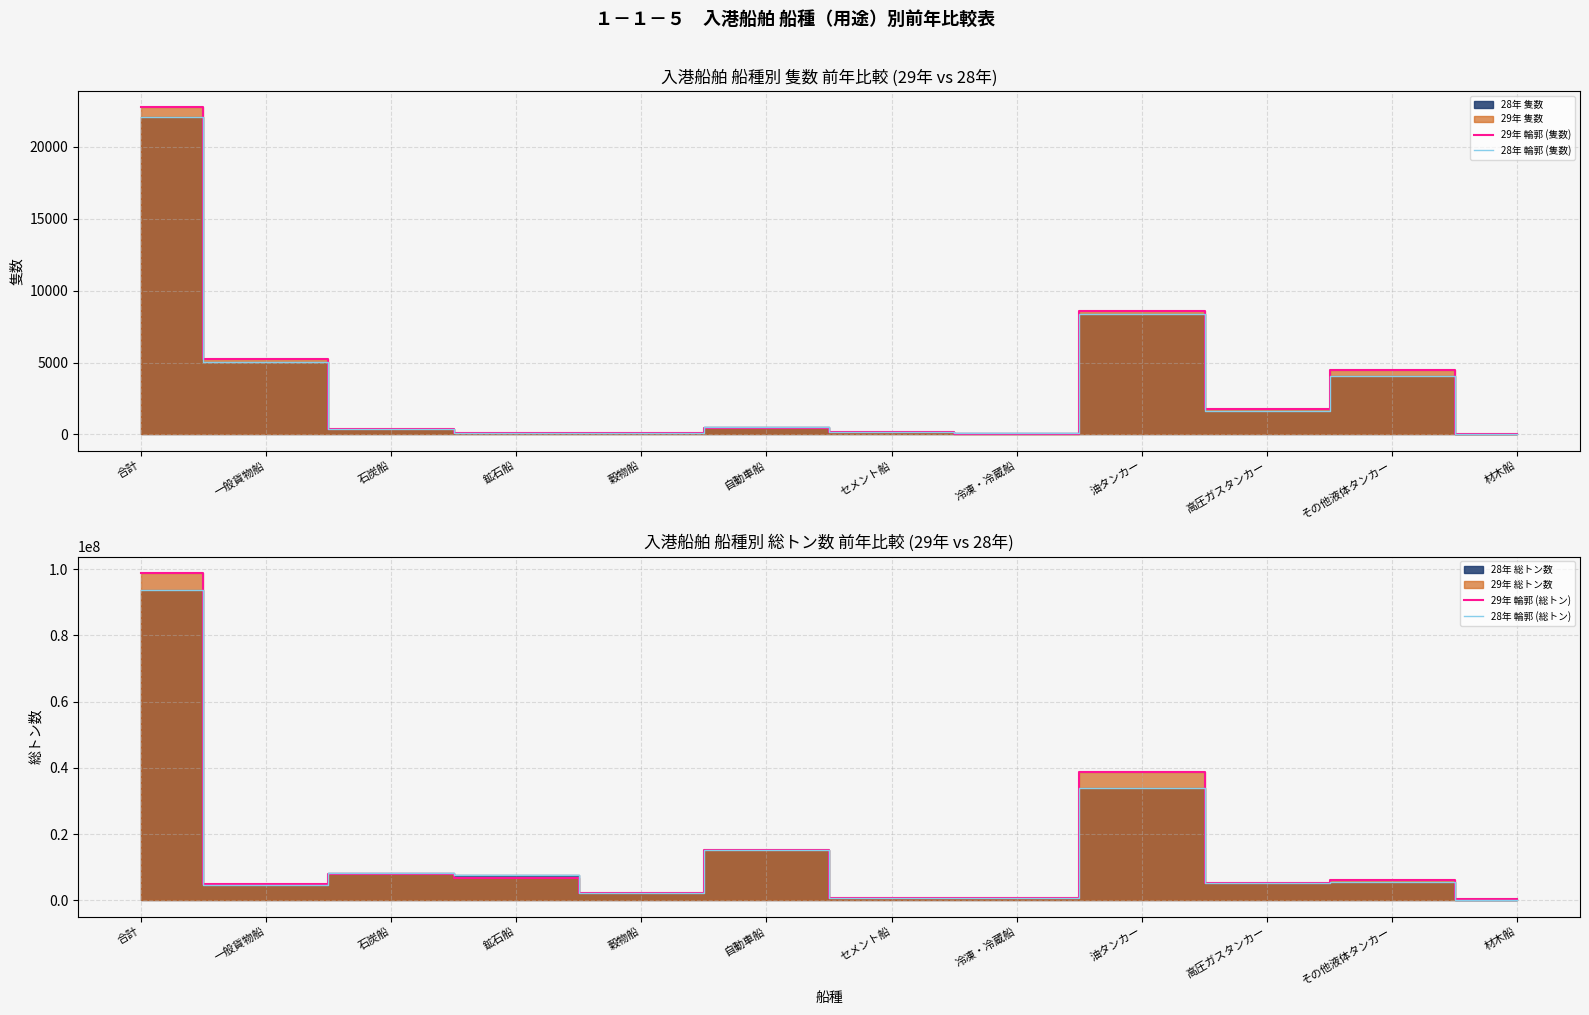

How many distinct data groups are displayed?

4